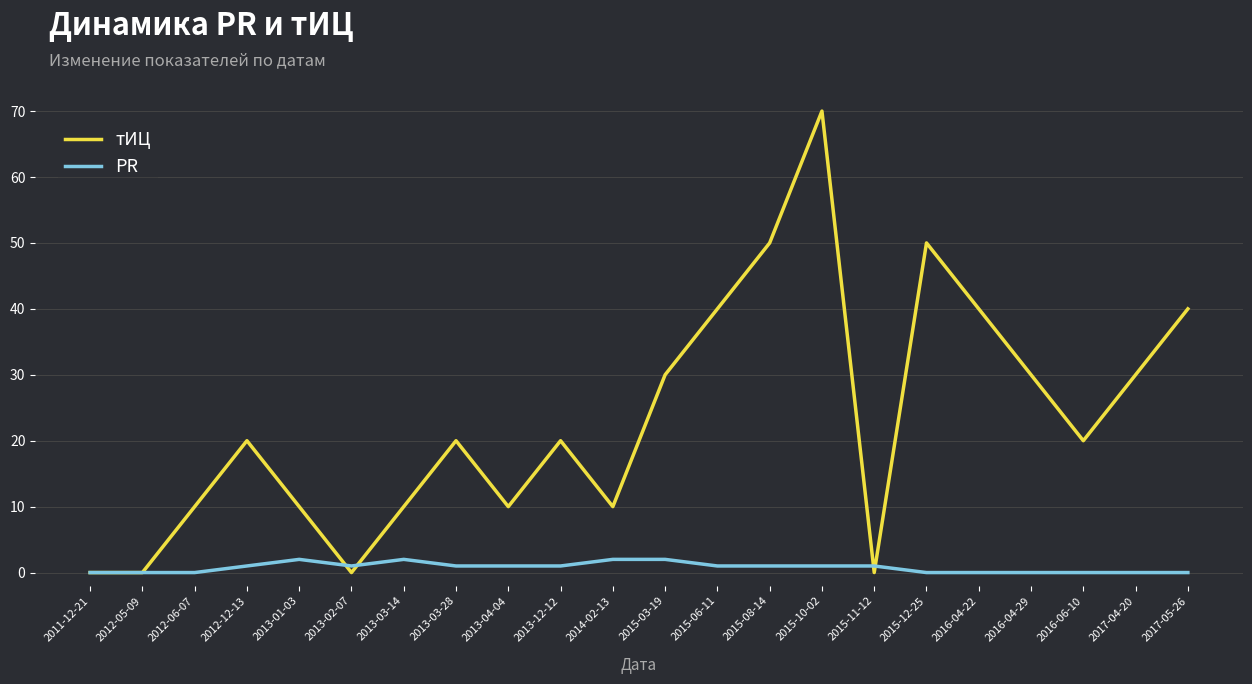

List the series in order of their peak value, highest first.

тИЦ, PR